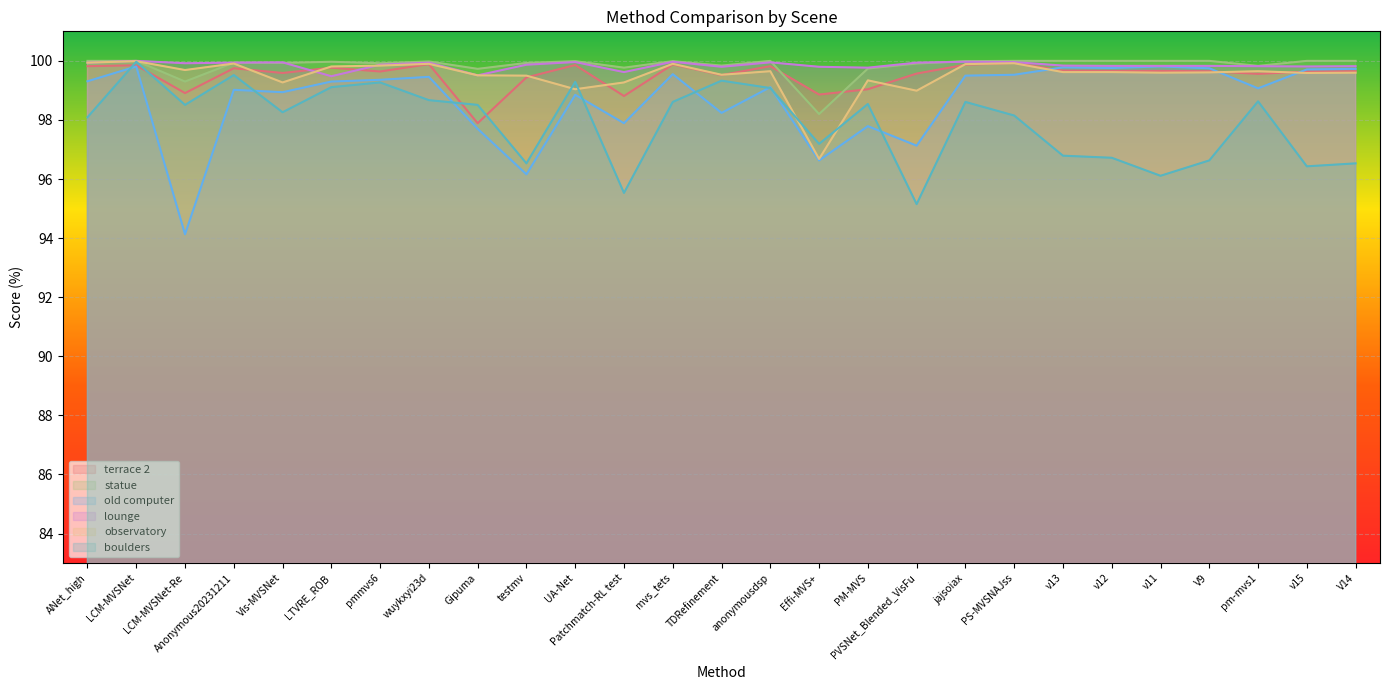

Rank the categories by boulders value from highest to lowest.

LCM-MVSNet, Anonymous20231211, TDRefinement, UA-Net, pmmvs6, LTVRE_ROB, anonymousdsp, wuykxyi23d, pm-mvs1, mvs_tets, jajsoiax, PM-MVS, LCM-MVSNet-Re, Gipuma, Vis-MVSNet, PS-MVSNAJss, ANet_high, Effi-MVS+, v13, v12, V9, testmv, V14, v15, v11, Patchmatch-RL test, PVSNet_Blended_VisFu